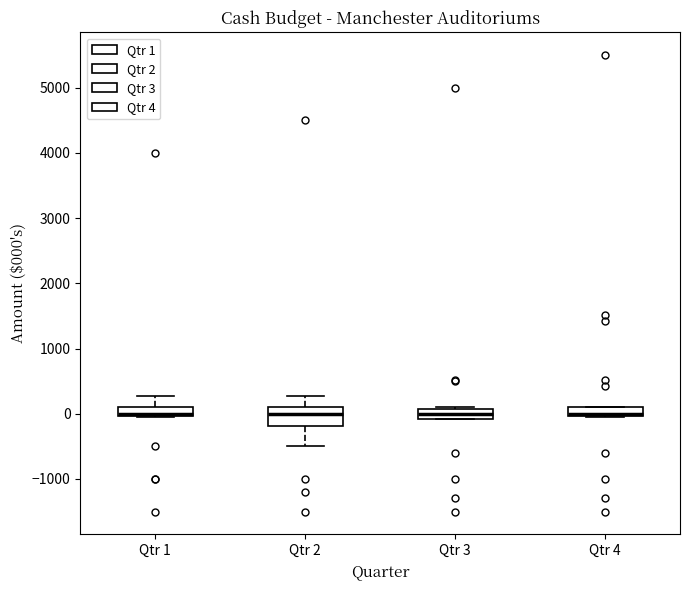

Where is the lower edge of the box for Qtr 1 on the y-axis? The values are not printed on the chart, so give them approximately, as read against the axis.

0